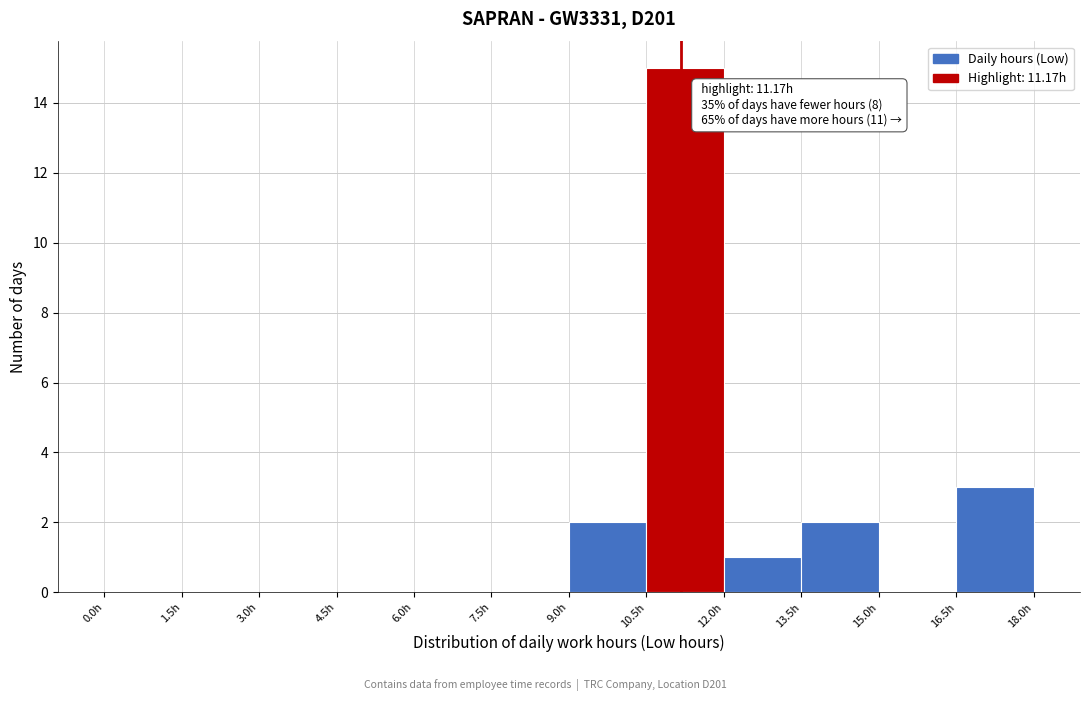

Which range on the x-axis has the tallest bar?

10.5 to 12.0